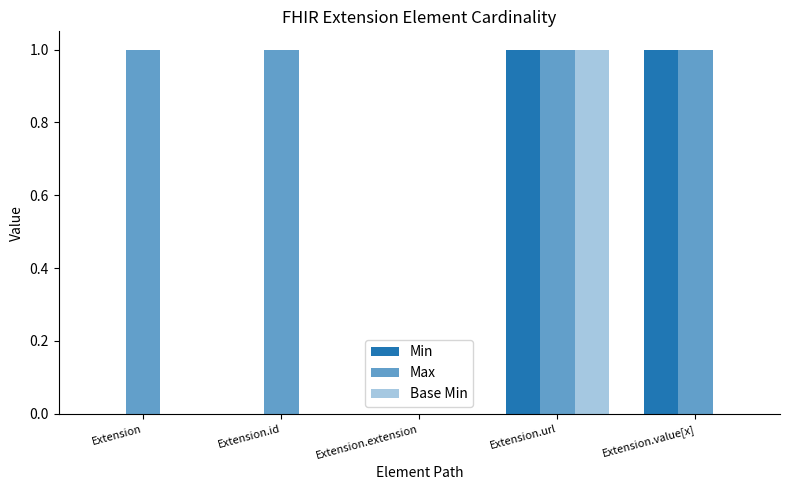

Rank the series by their average value, from lowest to highest.

Base Min, Min, Max